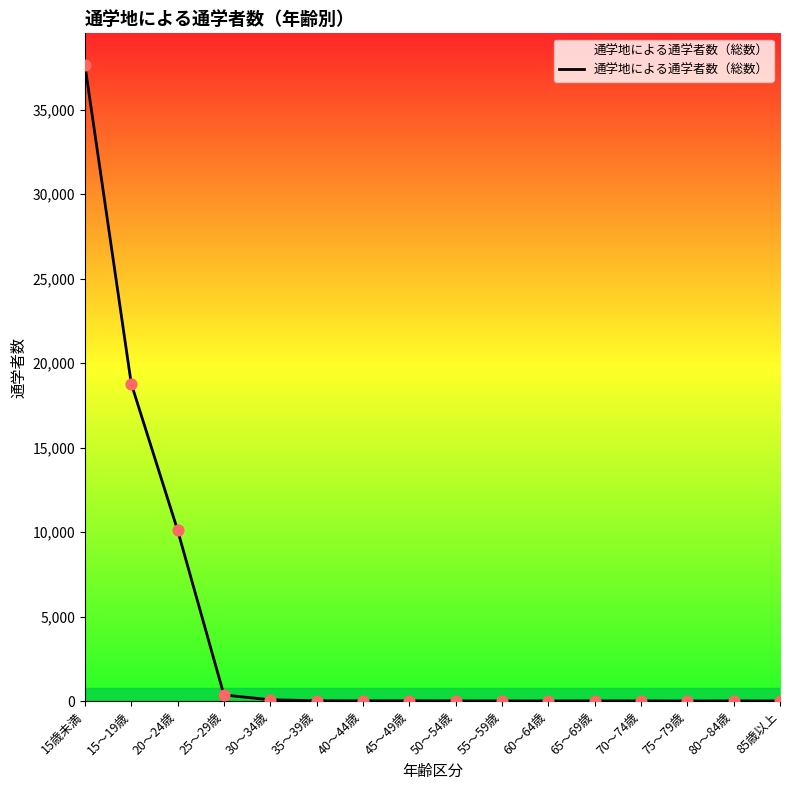

What is the maximum value shown in the chart?

37636